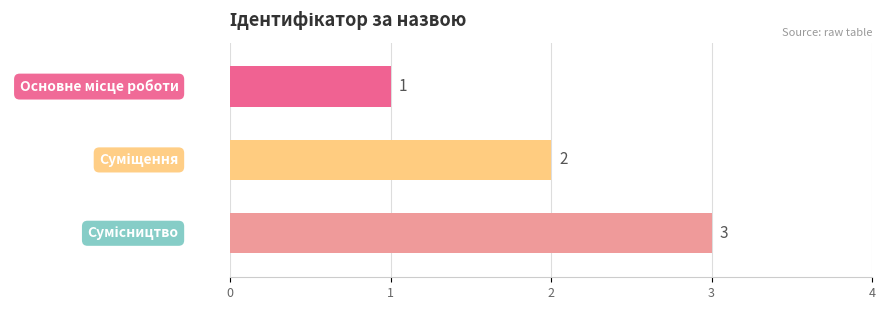

Count the values in the range 1 to 3.

3